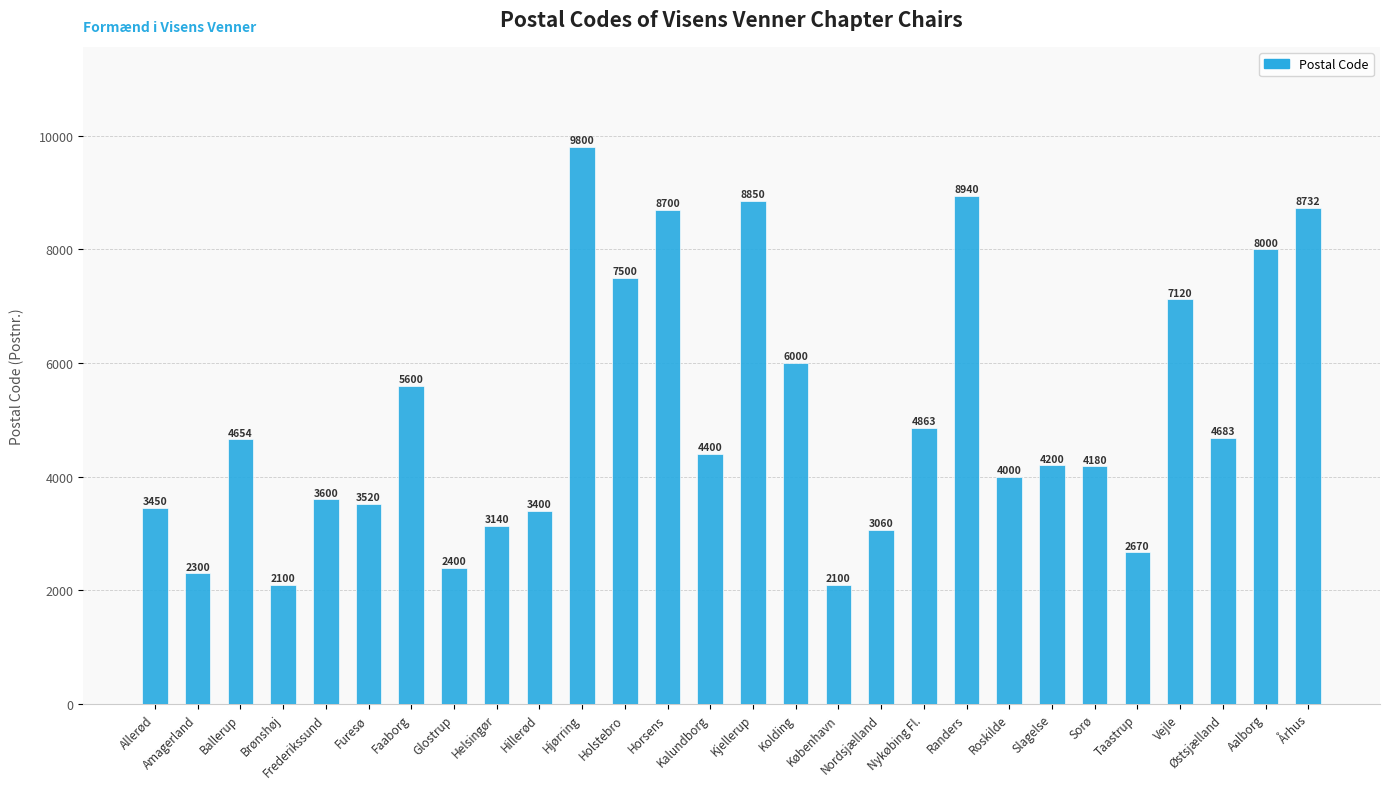

Between Allerød and Holstebro, which is larger?

Holstebro